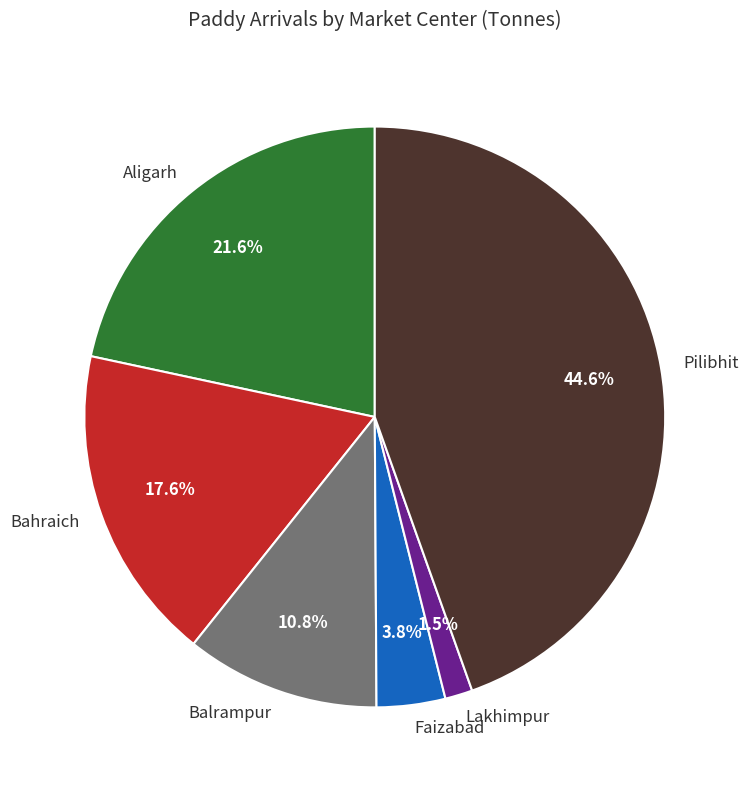

Count the number of slices in the pie.

6